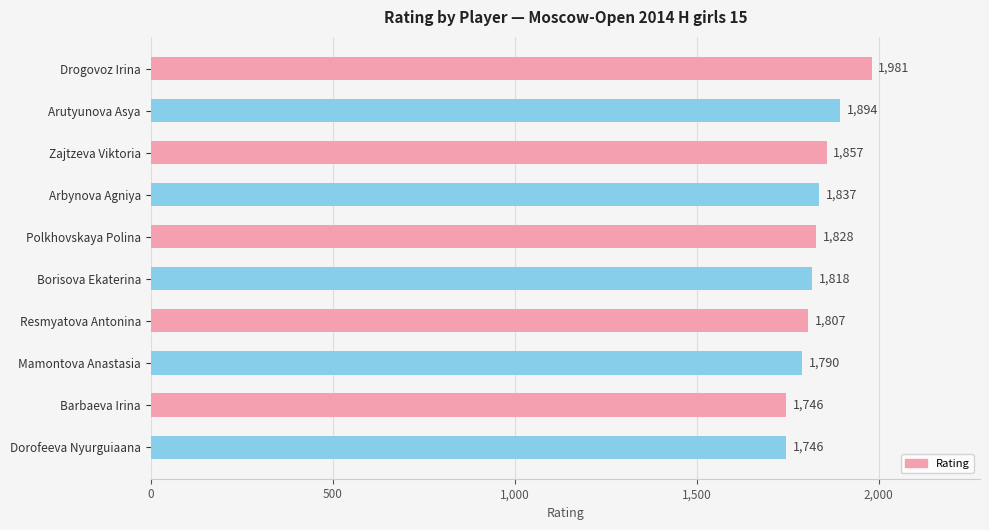

The value at Borisova Ekaterina is 950. True or false?

False